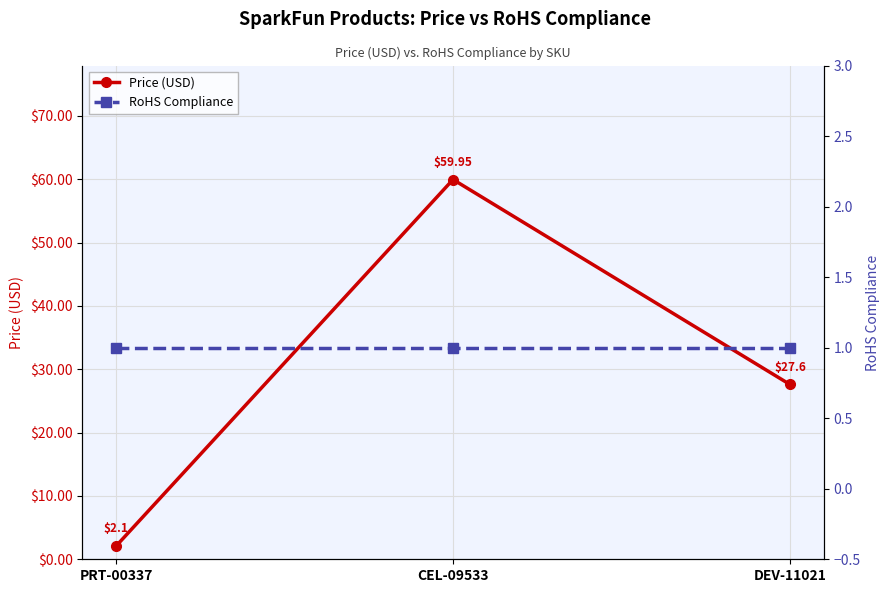

Is this an area chart (filled region under the line)?

No